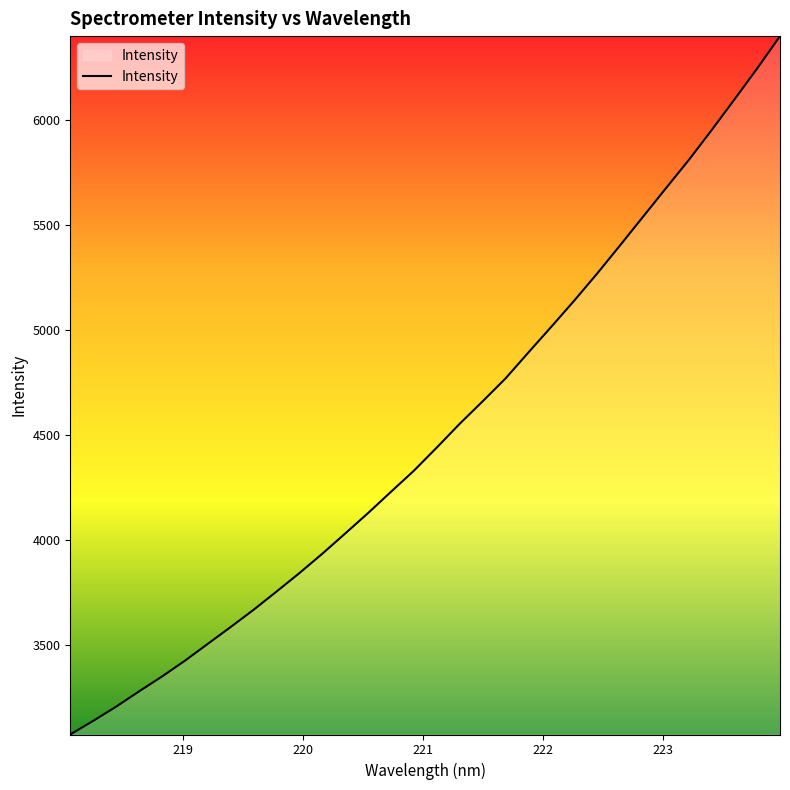

What is the minimum value shown in the chart?

3074.5